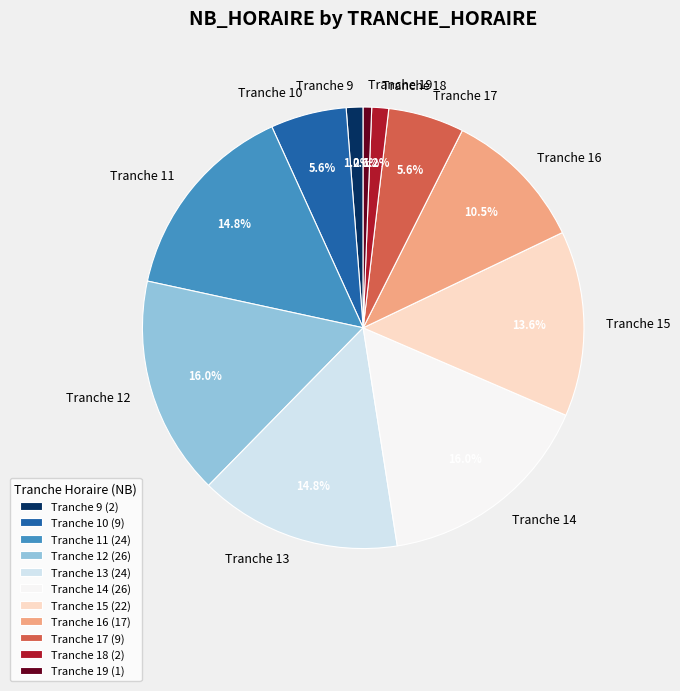

How many slices are in this pie chart?

11